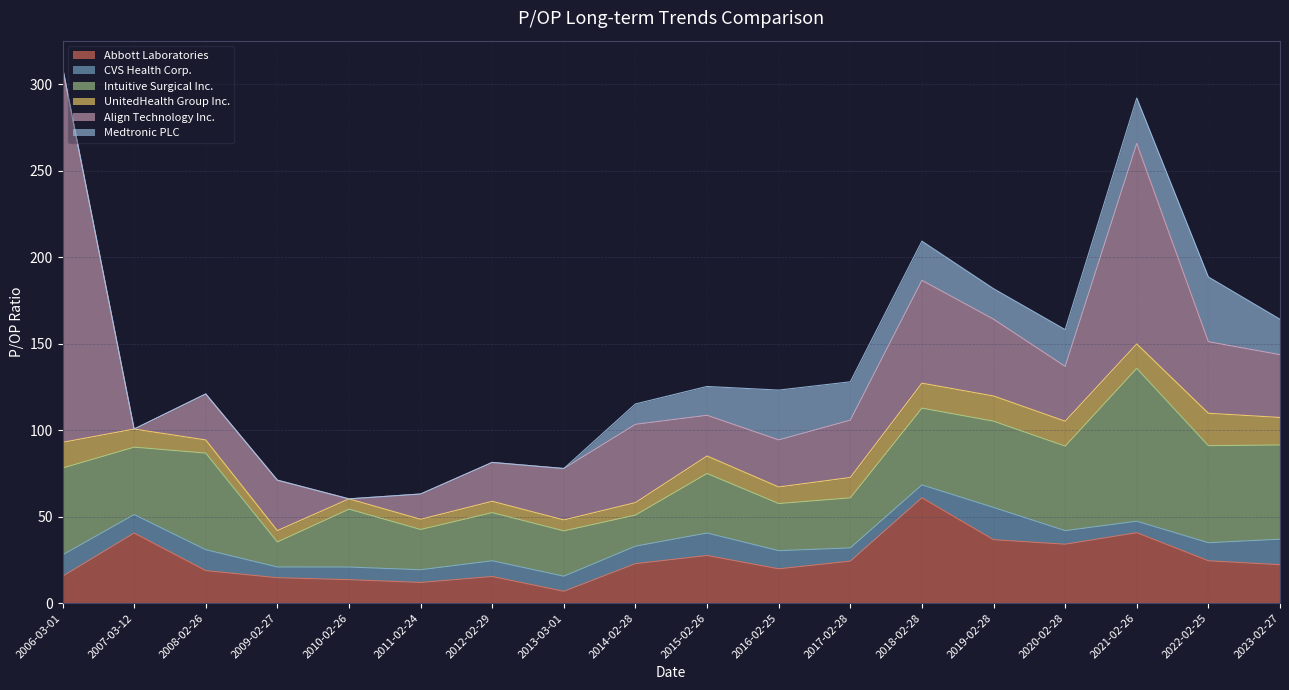

What is the maximum value shown in the chart?

216.8